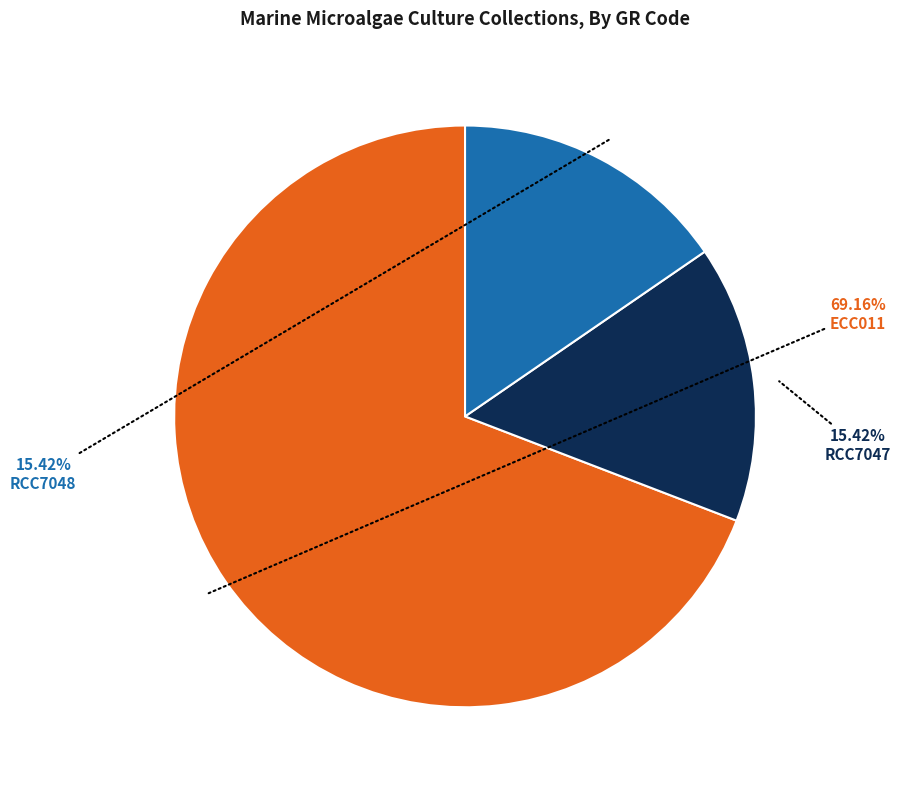

Between RCC7048 and ECC011, which is larger?

ECC011